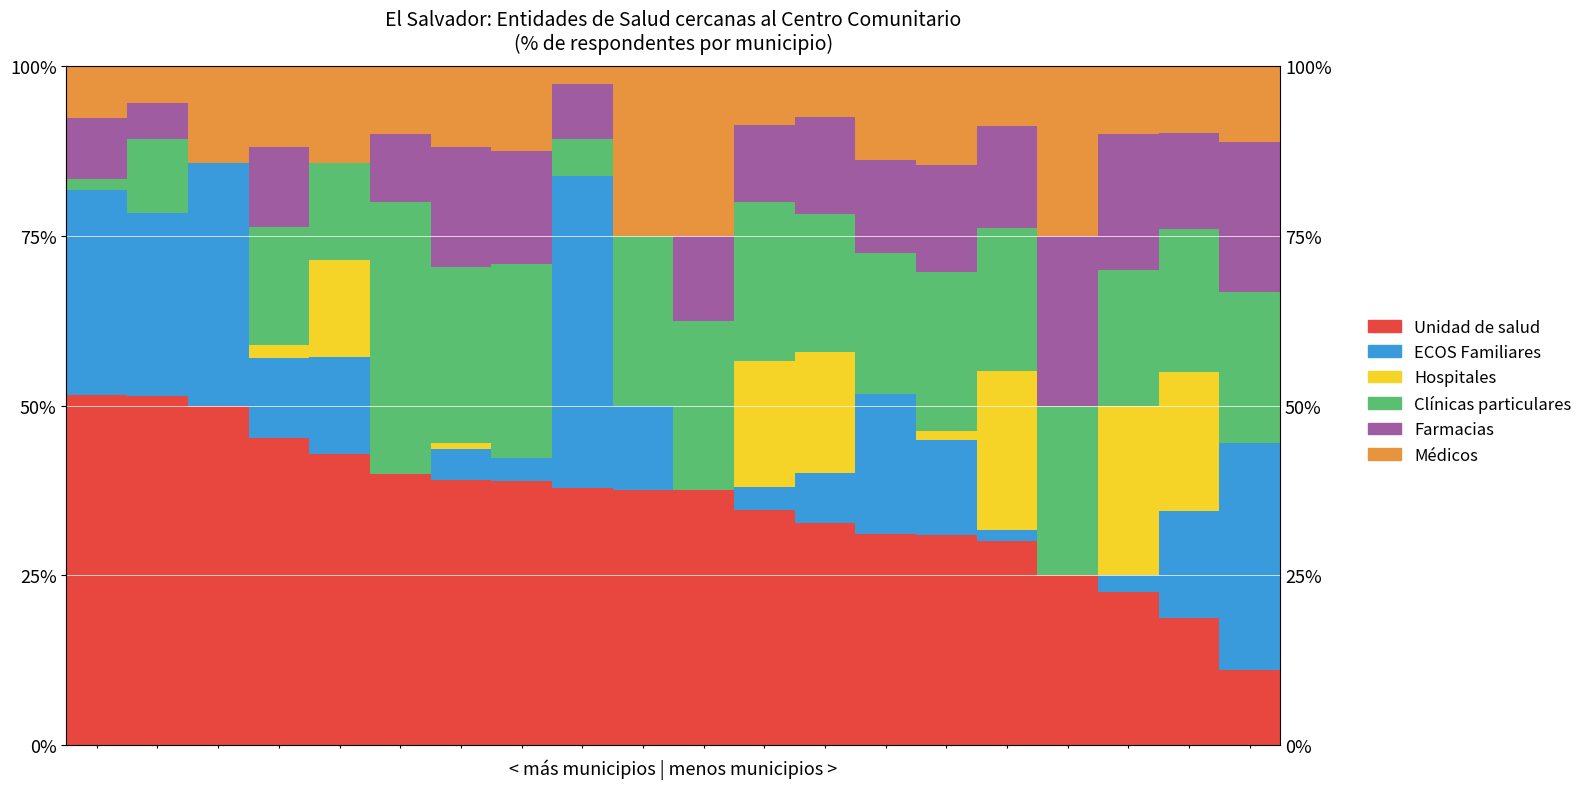

What value does the Médicos series have at 19?

0.1